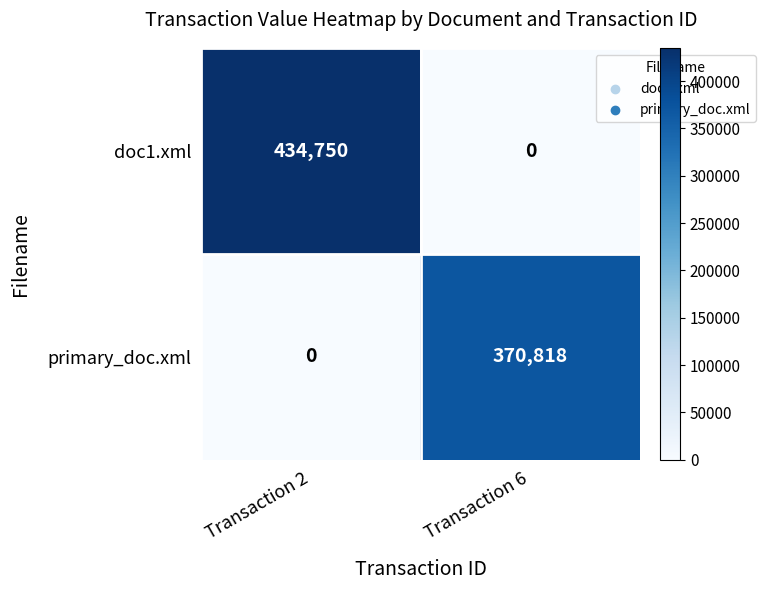

Reading left to right, transcribe all the data shown in this chart.

doc1.xml: 434750	0
primary_doc.xml: 0	370818